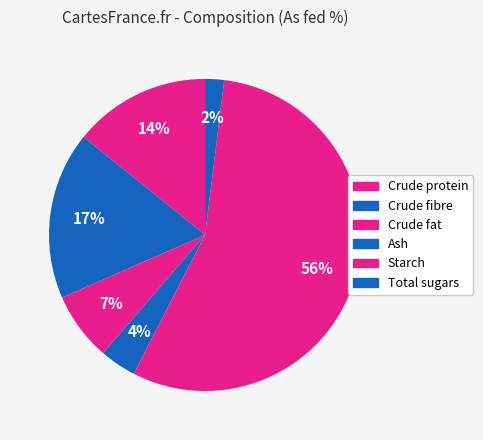

Which category has the smallest portion of the pie?

Total sugars